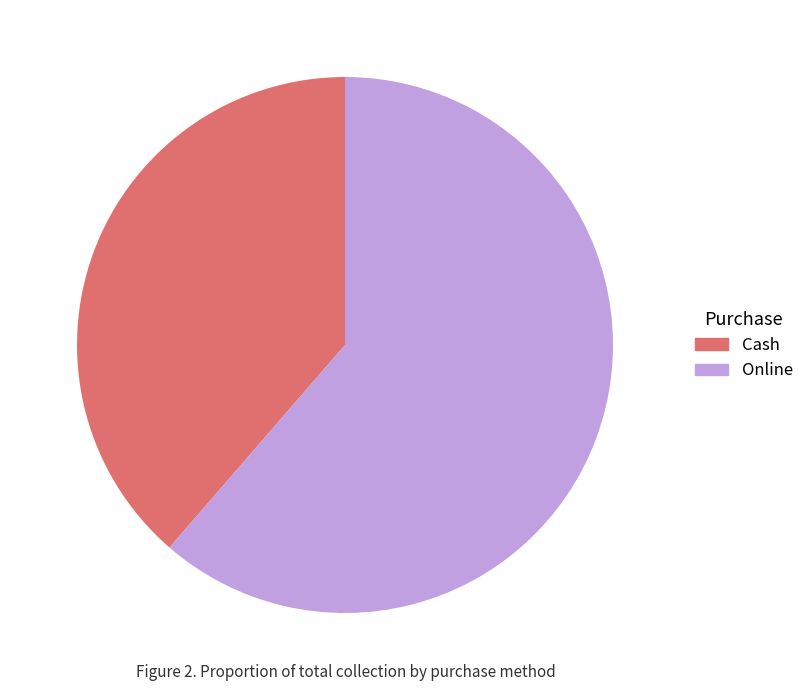

Rank the categories by value from highest to lowest.

Online, Cash